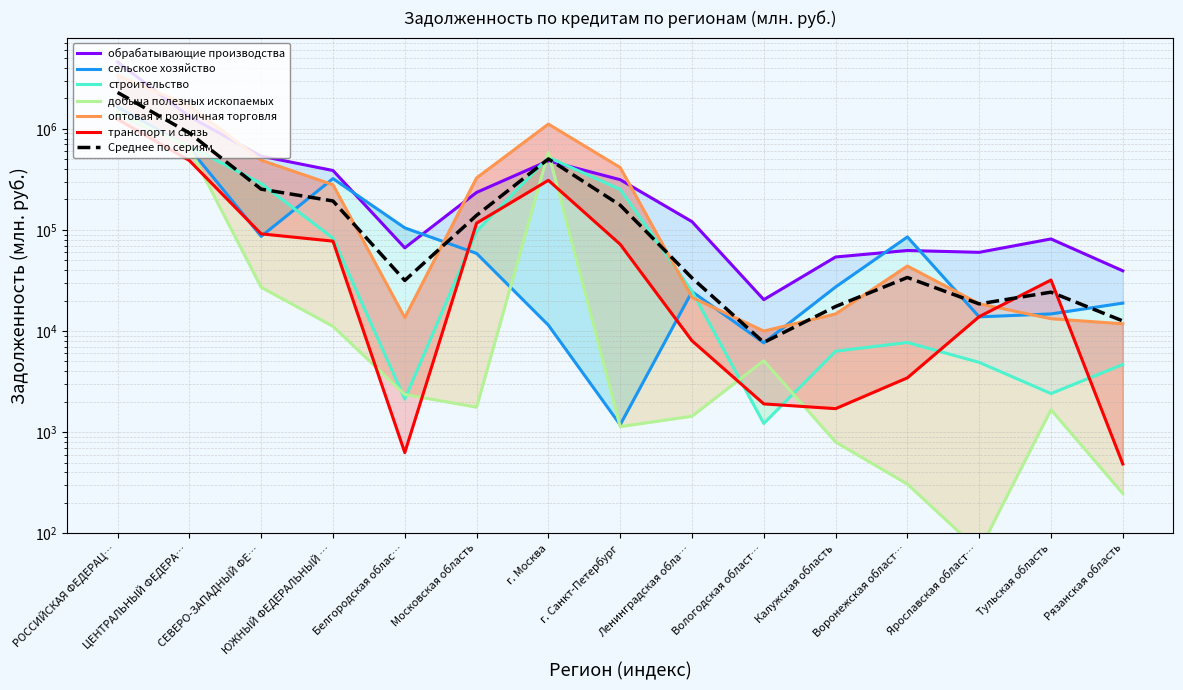

What is the difference between the maximum and minimum values in the транспорт и связь series?

1238916